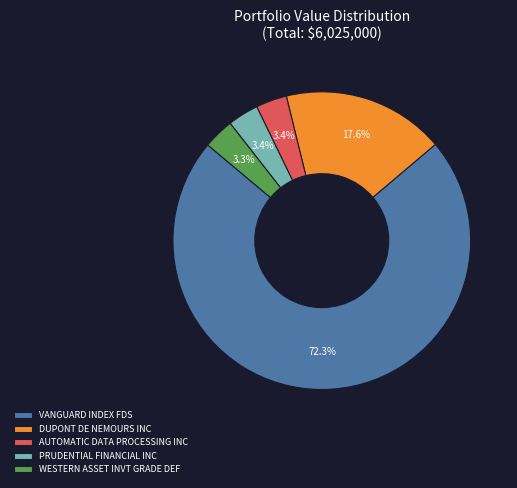

Which slice is the largest?

VANGUARD INDEX FDS